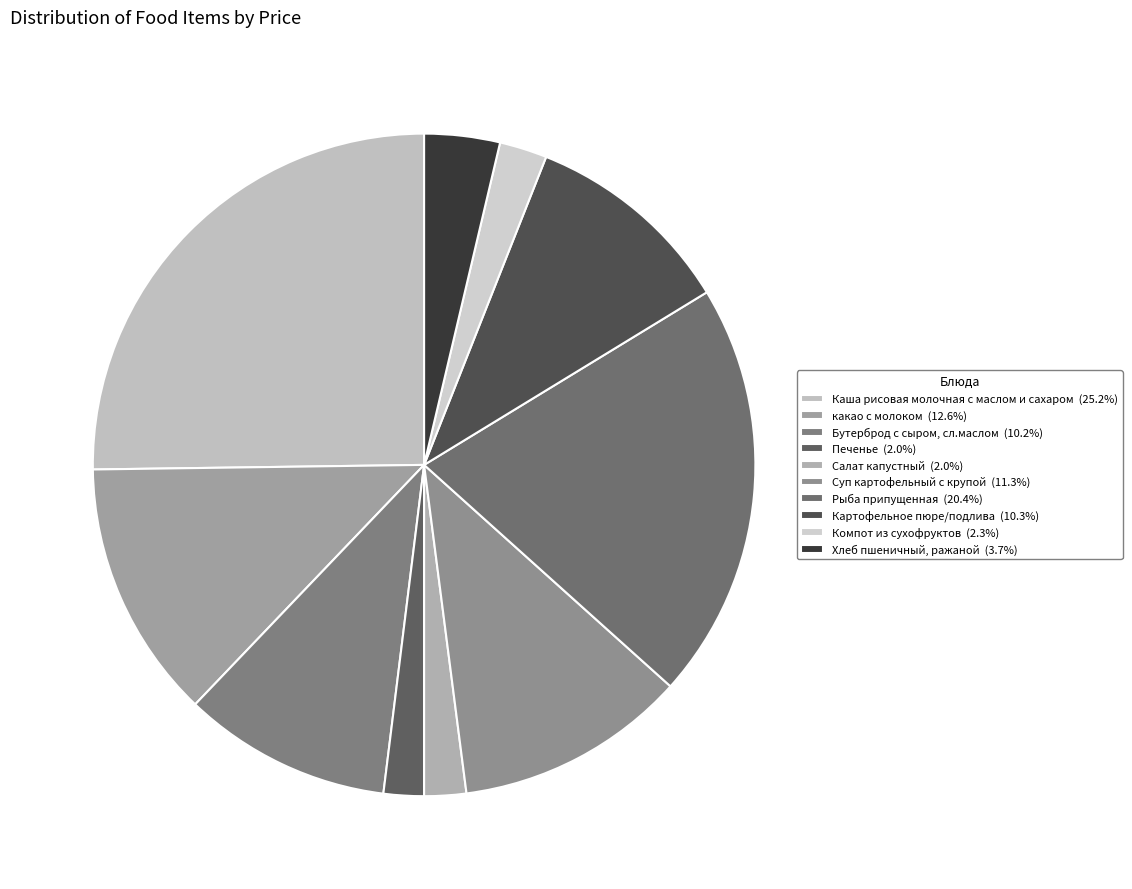

Approximately how many times larger is the value at какао с молоком compared to Суп картофельный с крупой?

1.1